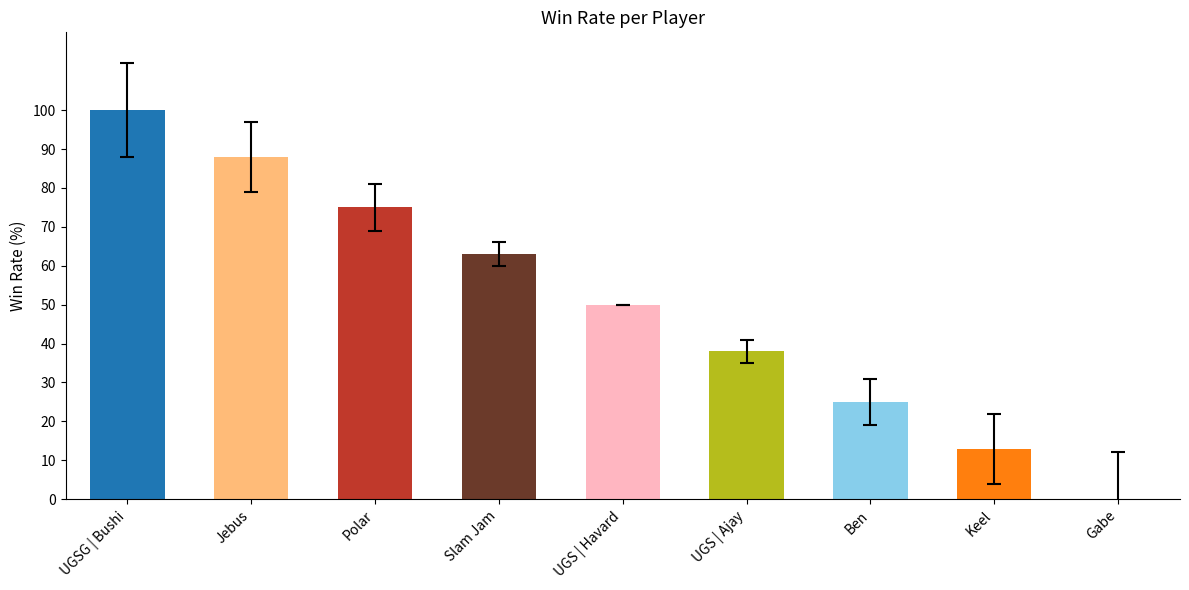

Count the number of categories in the chart.

9